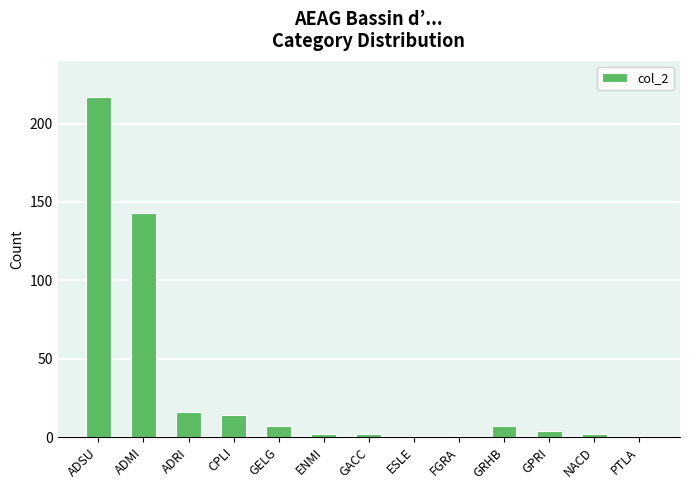

What is the change in value from GRHB to PTLA?

-6